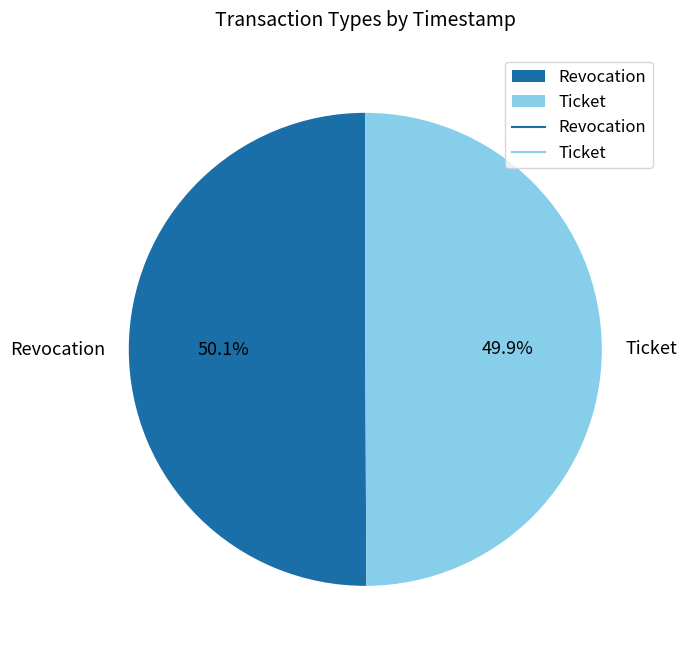

Approximately how many times larger is the value at Revocation compared to Ticket?

1.0